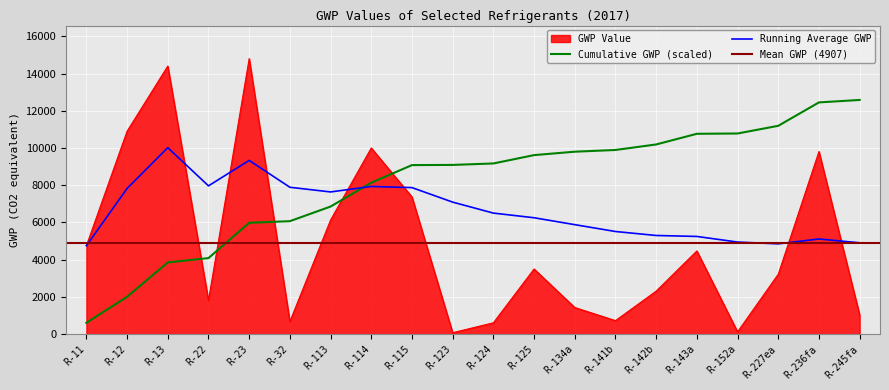

What is the value of the 14th point from the left?

725